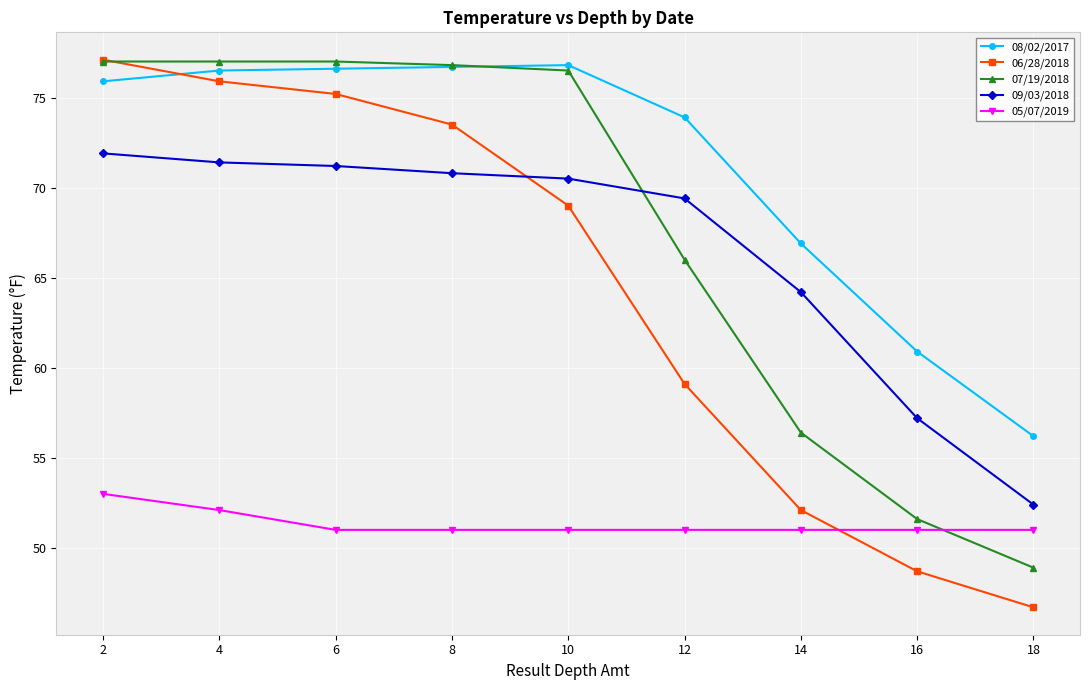

True or false: 09/03/2018 has more than 2 interior local peaks.

False